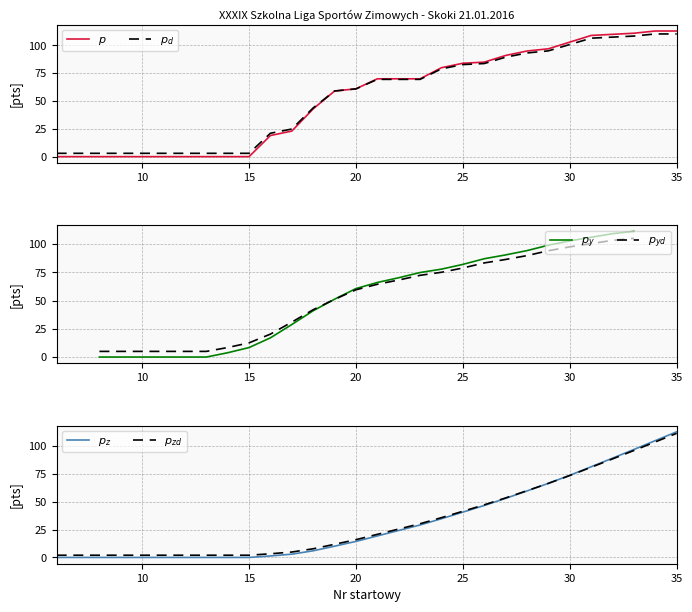

Which has a higher value, 7 or 16?

16